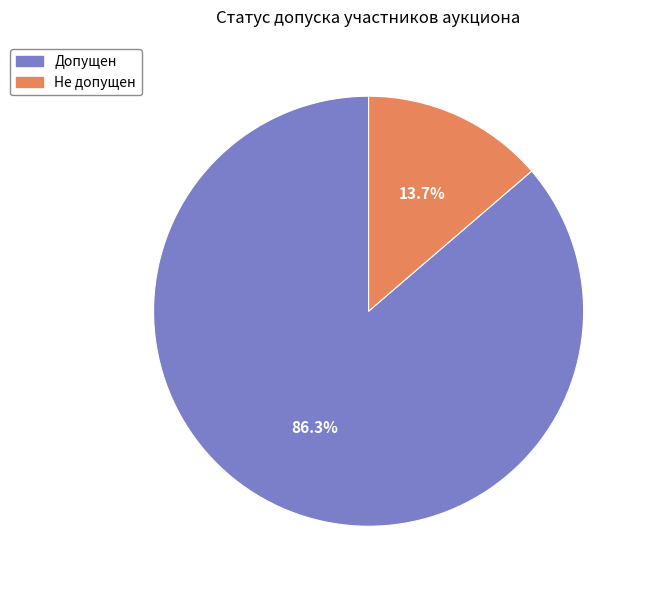

Rank the categories by value from highest to lowest.

Допущен, Не допущен